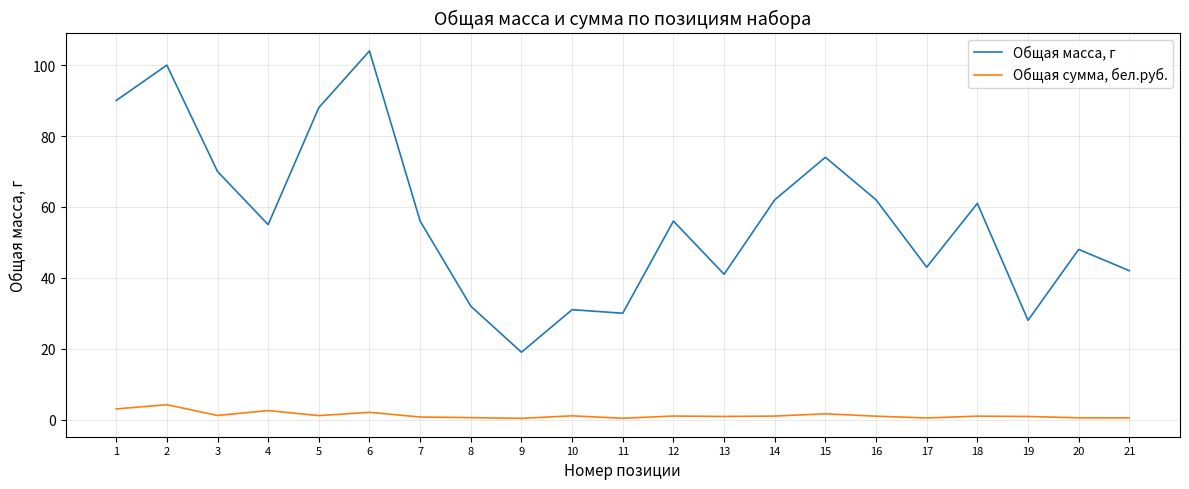

Is the value of Общая масса, г at 10 greater than the value of Общая сумма, бел.руб. at 2?

Yes